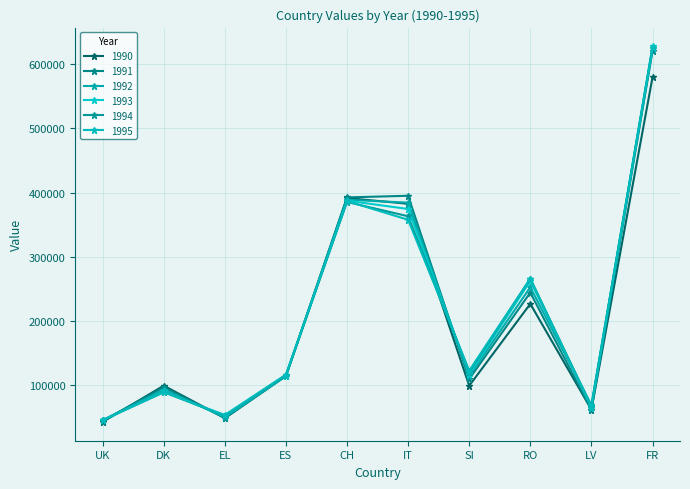

True or false: 1990 has a value of 579162 at FR.

True